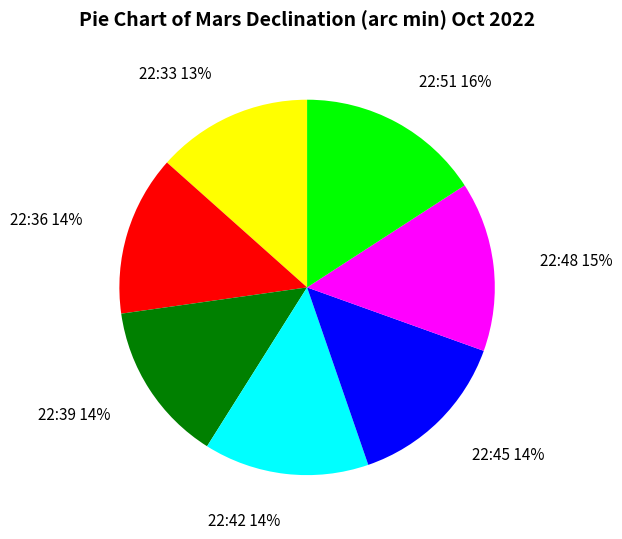

To the nearest percent, what portion does 22:51 represent?

16%